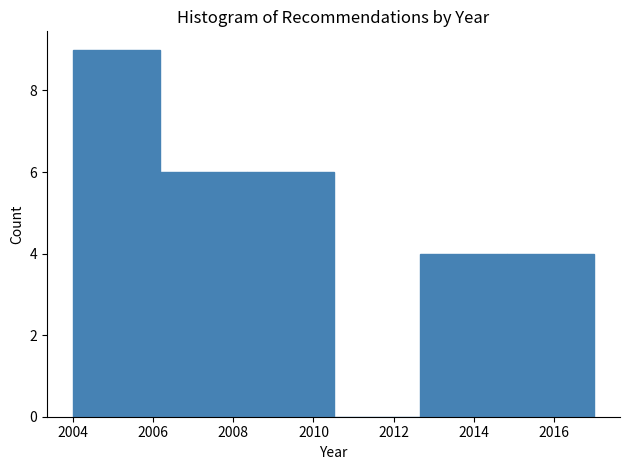

Reading left to right, transcribe this chart: for each bar, give the range it covers on the x-axis and its height. Neither the bar edges nor the heights are printed on the chart, so give them approximately, as read against the axes.

2004.0 to 2006.2: 9
2006.2 to 2008.4: 6
2008.4 to 2010.6: 6
2010.6 to 2012.6: 0
2012.6 to 2014.8: 4
2014.8 to 2017.0: 4